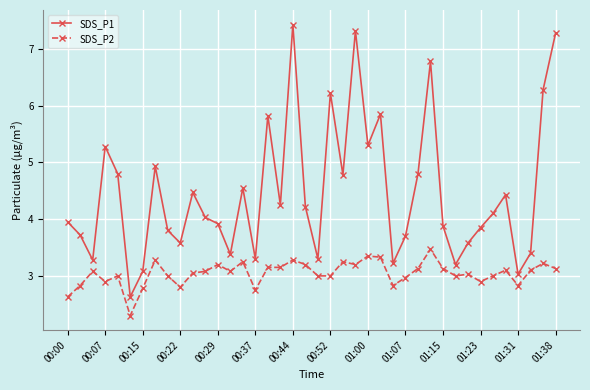

What is the smallest value displayed?

2.3